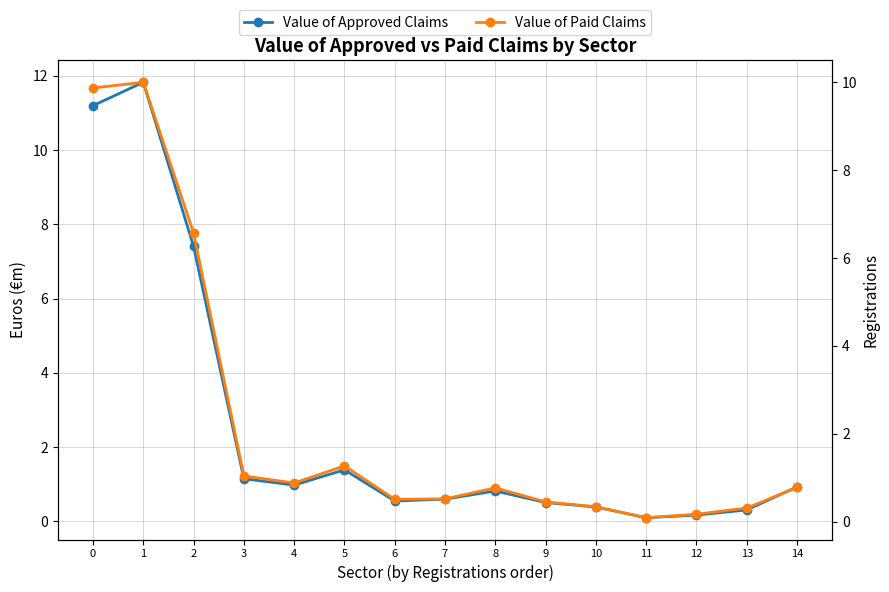

What is the sum of the Value of Paid Claims values at 2 and 4?

7.5